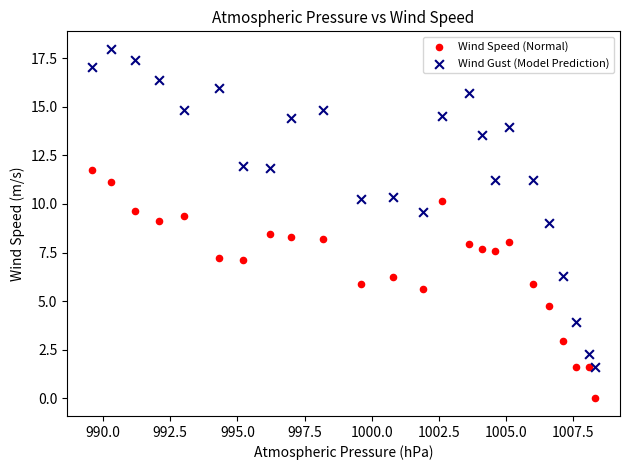

What are all the series names shown in the legend?

Wind Speed (Normal), Wind Gust (Model Prediction)